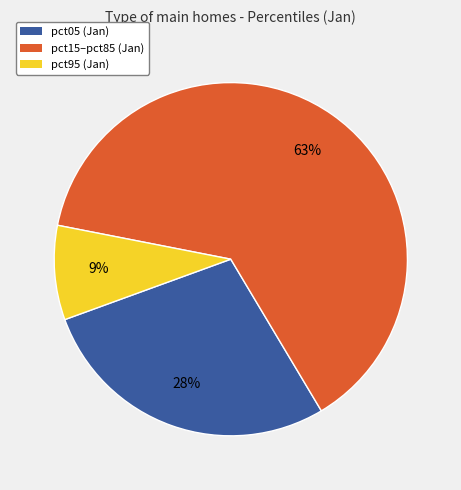

Is there any slice that represents more than half of the pie?

Yes